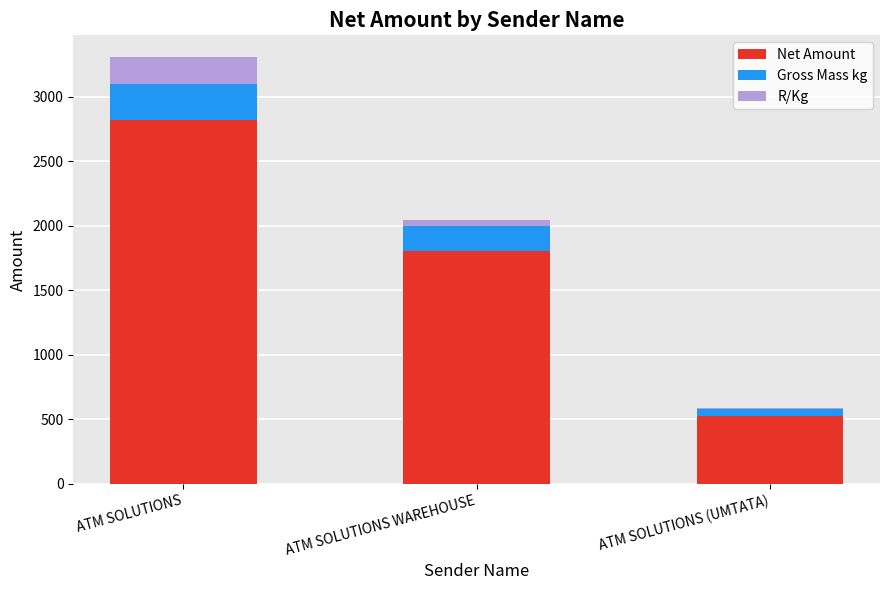

What is the maximum value for Net Amount?

2815.7